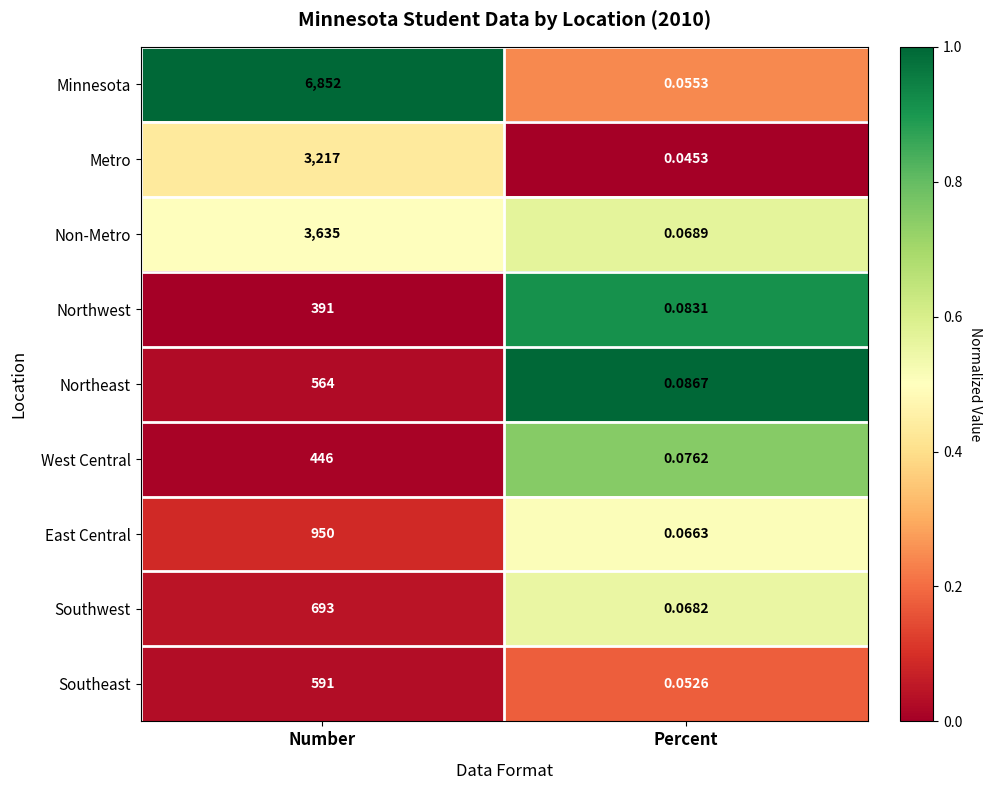

Which series has the largest range (max minus min)?

Minnesota